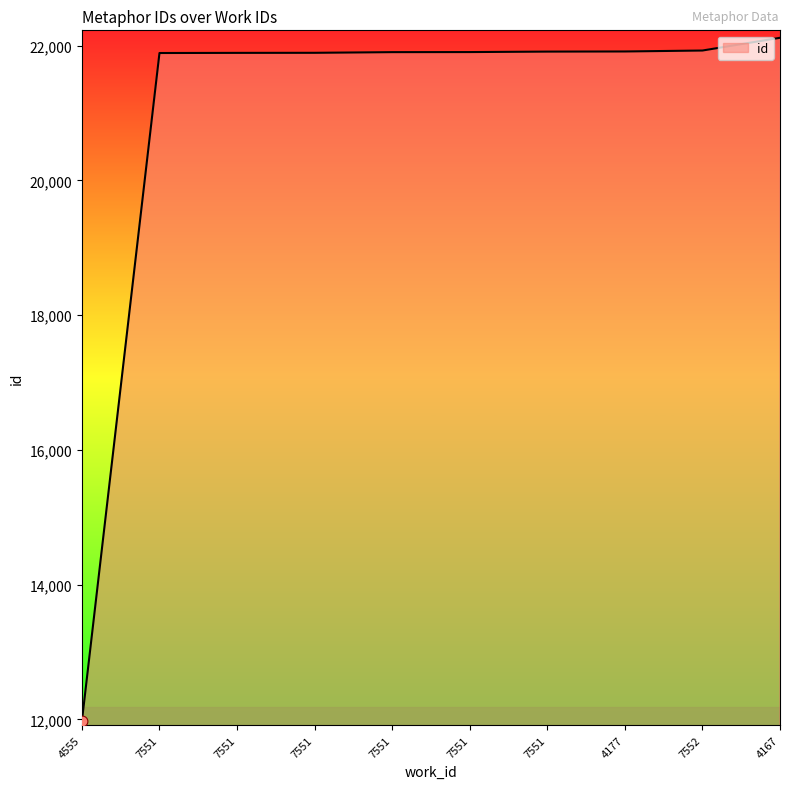

What is the ratio of the value at 4555 to the value at 4177?

0.5